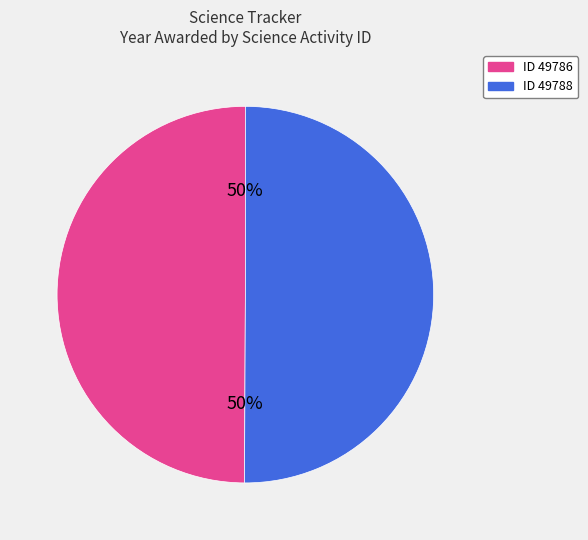

Count the number of slices in the pie.

2